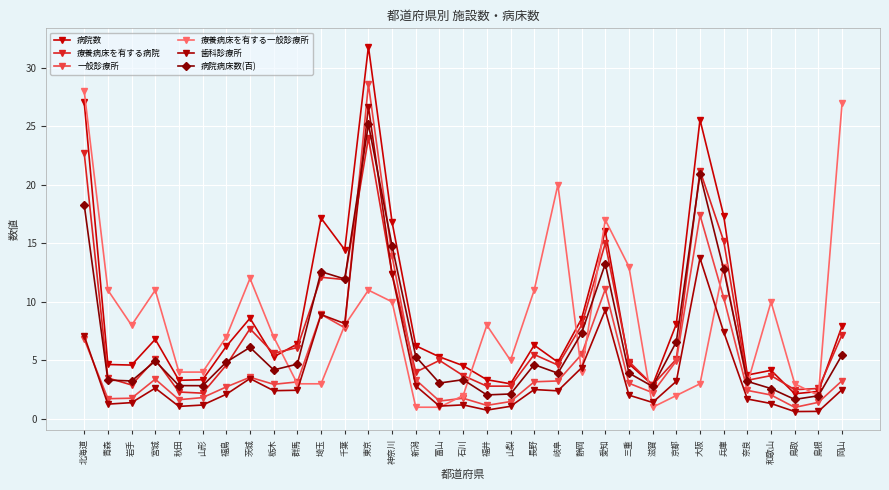

What is the average value of the 療養病床を有する一般診療所 series?

8.3